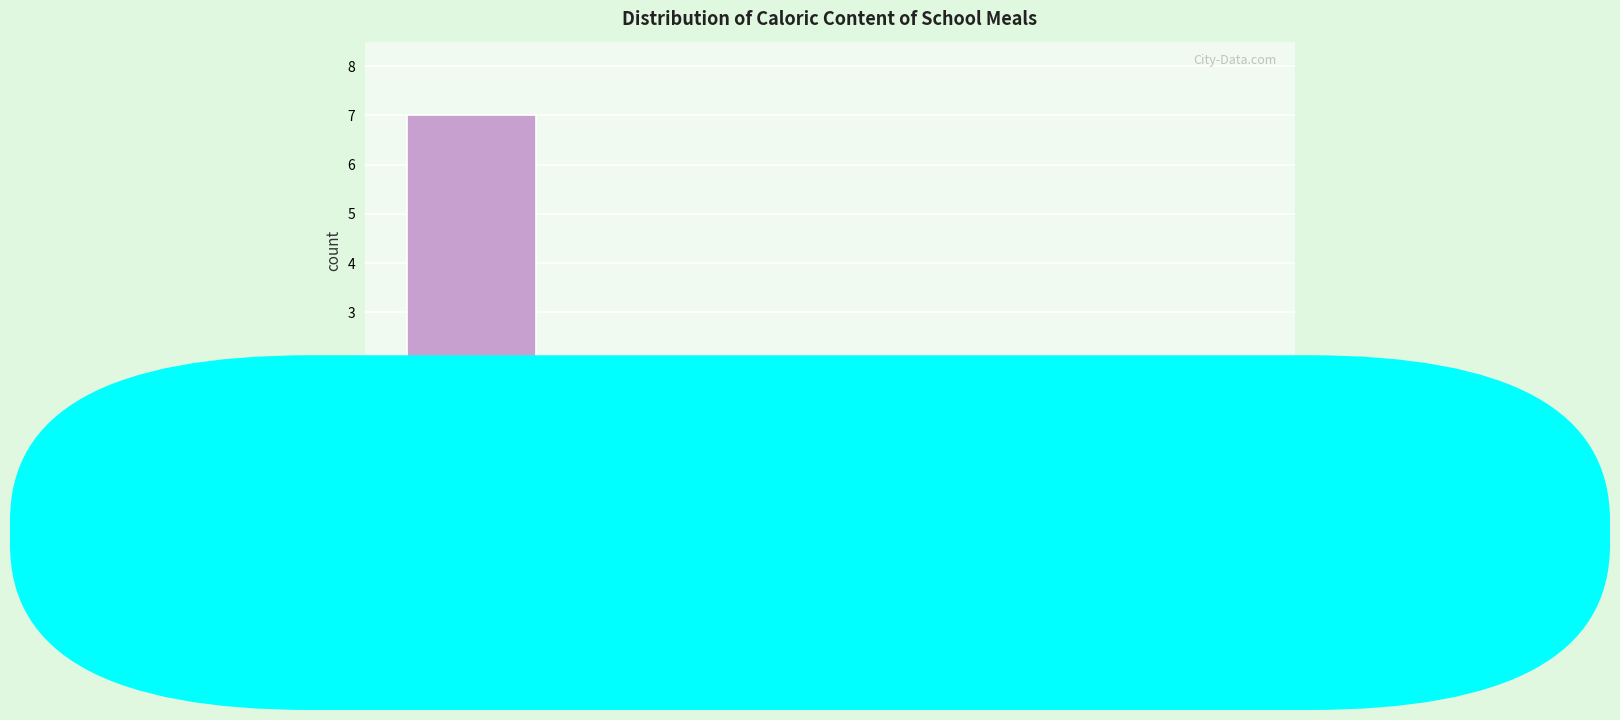

Reading left to right, transcribe this chart: for each bar, give the range it covers on the x-axis and its height. The values are not printed on the chart, so give them approximately, as read against the axis.

58 to 105: 7
105 to 152: 2
152 to 200: 0
200 to 247: 1
247 to 294: 0
294 to 342: 1